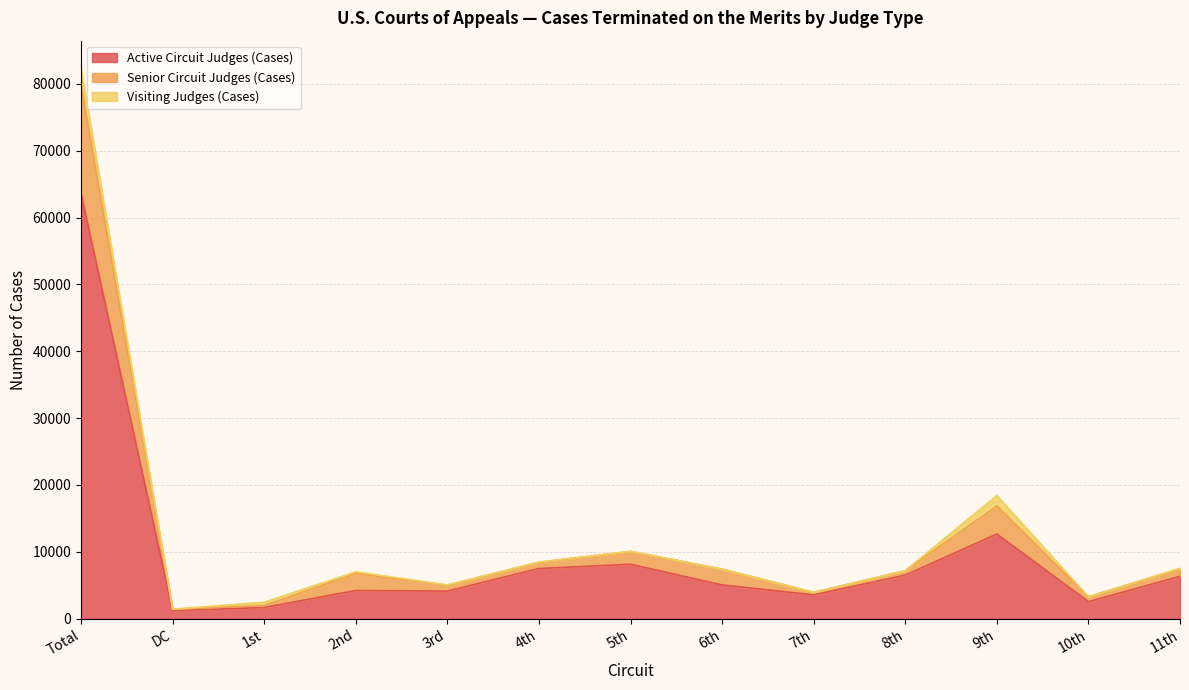

What are all the series names shown in the legend?

Active Circuit Judges (Cases), Senior Circuit Judges (Cases), Visiting Judges (Cases)